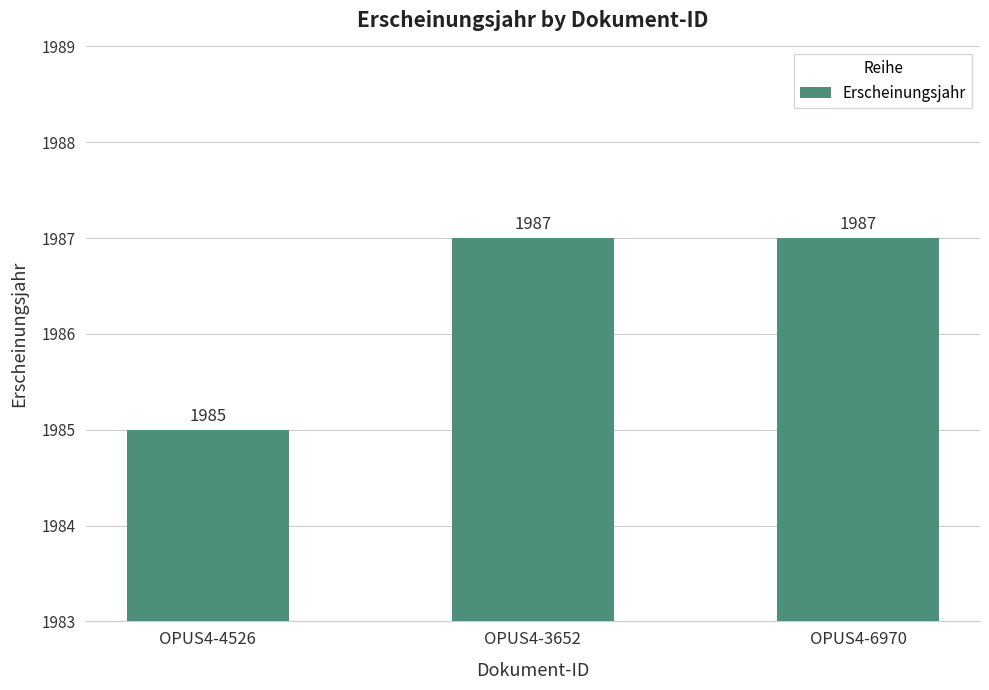

Between OPUS4-4526 and OPUS4-6970, which is larger?

OPUS4-6970